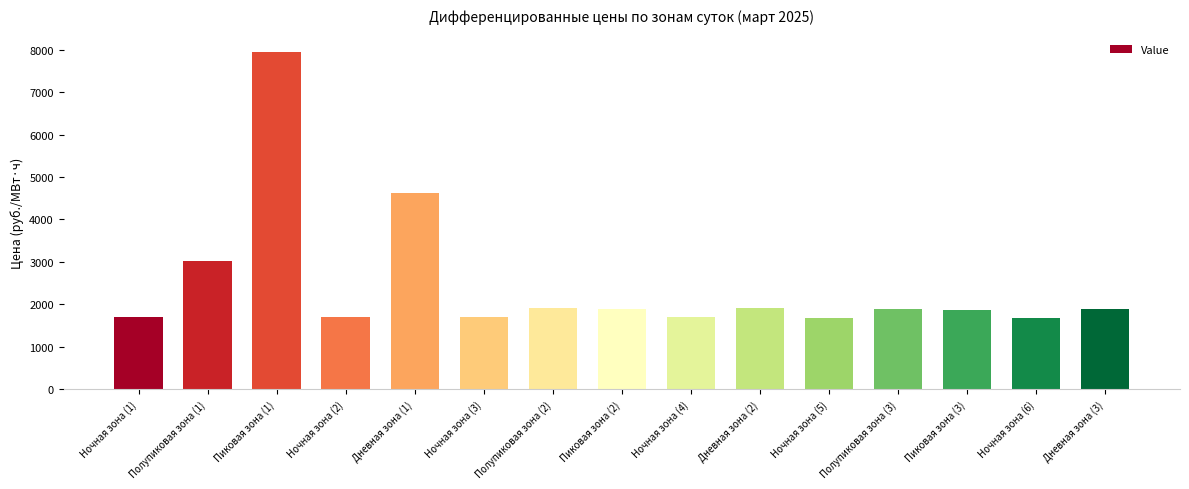

What is the minimum value shown in the chart?

1686.0